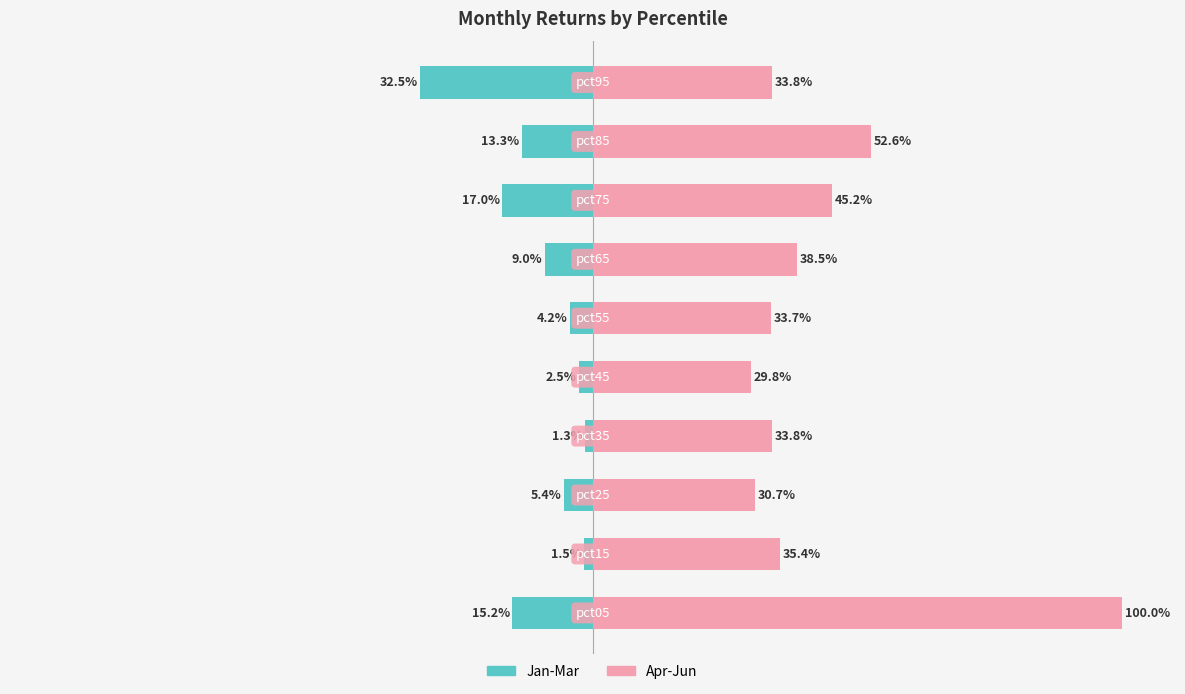

What is the value of the Jan-Mar (Teal) bar at the 10th from the left?

-32.5